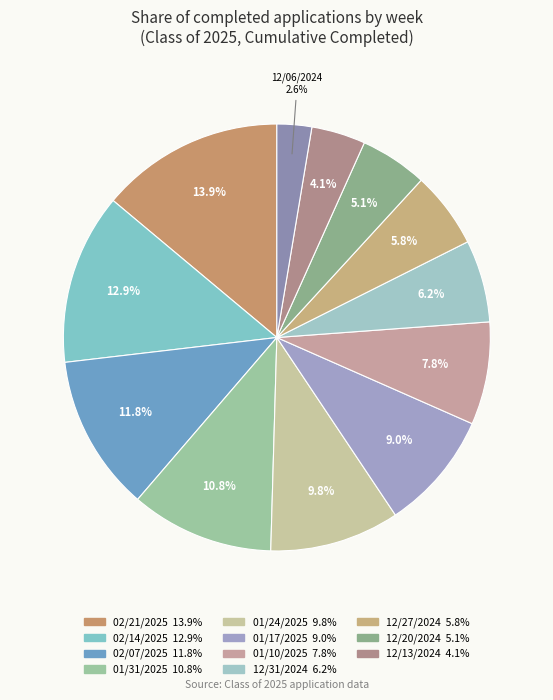

Rank the categories by value from lowest to highest.

12/06/2024, 12/13/2024, 12/20/2024, 12/27/2024, 12/31/2024, 01/10/2025, 01/17/2025, 01/24/2025, 01/31/2025, 02/07/2025, 02/14/2025, 02/21/2025